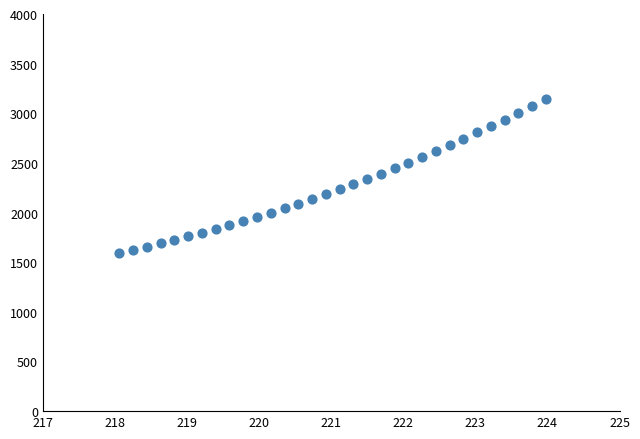

What is the range of X values (max minus min)?

5.9